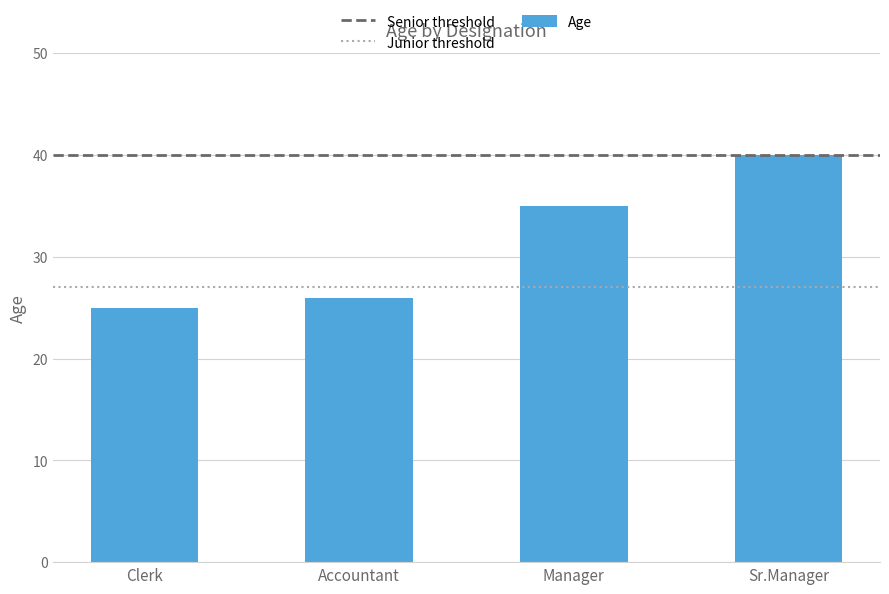

At which label is the value closest to 32?

Manager